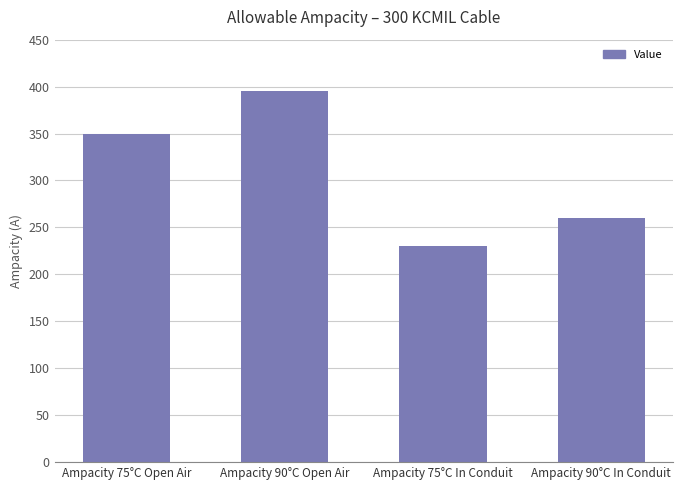

What is the label of the 2nd bar from the right?

Ampacity 75°C In Conduit